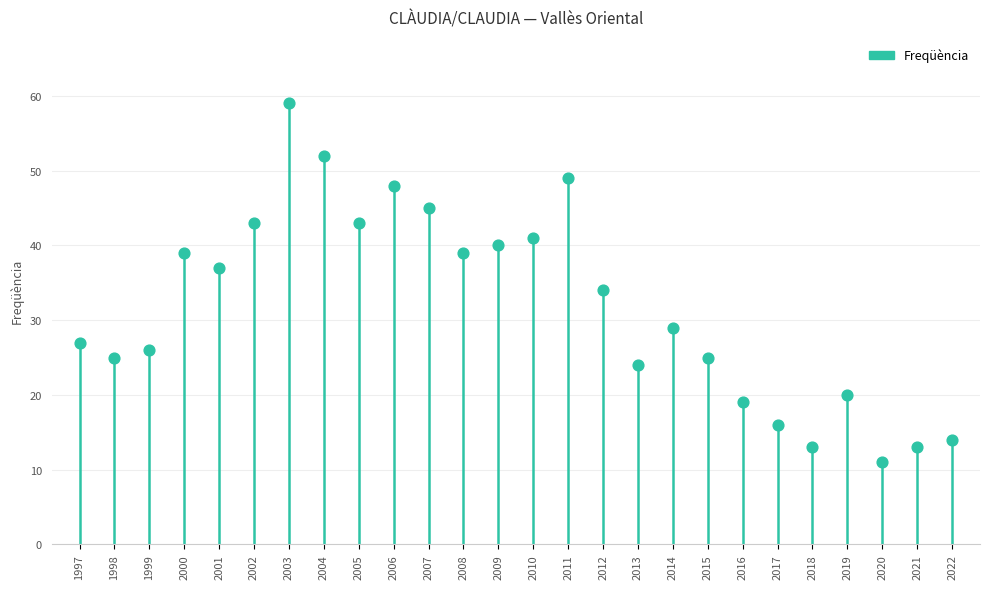

What is the range of Y values (max minus min)?

48